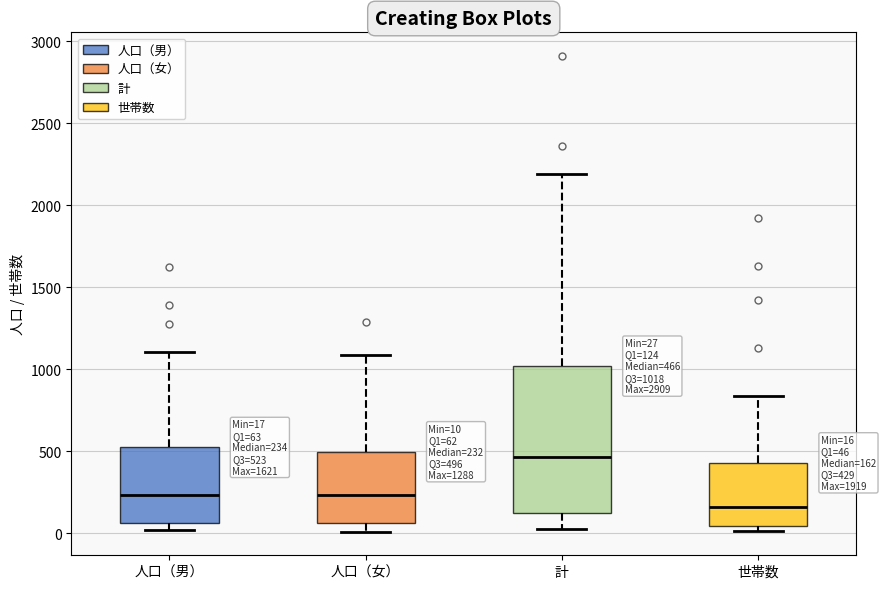

Which box has the lowest median line?

世帯数